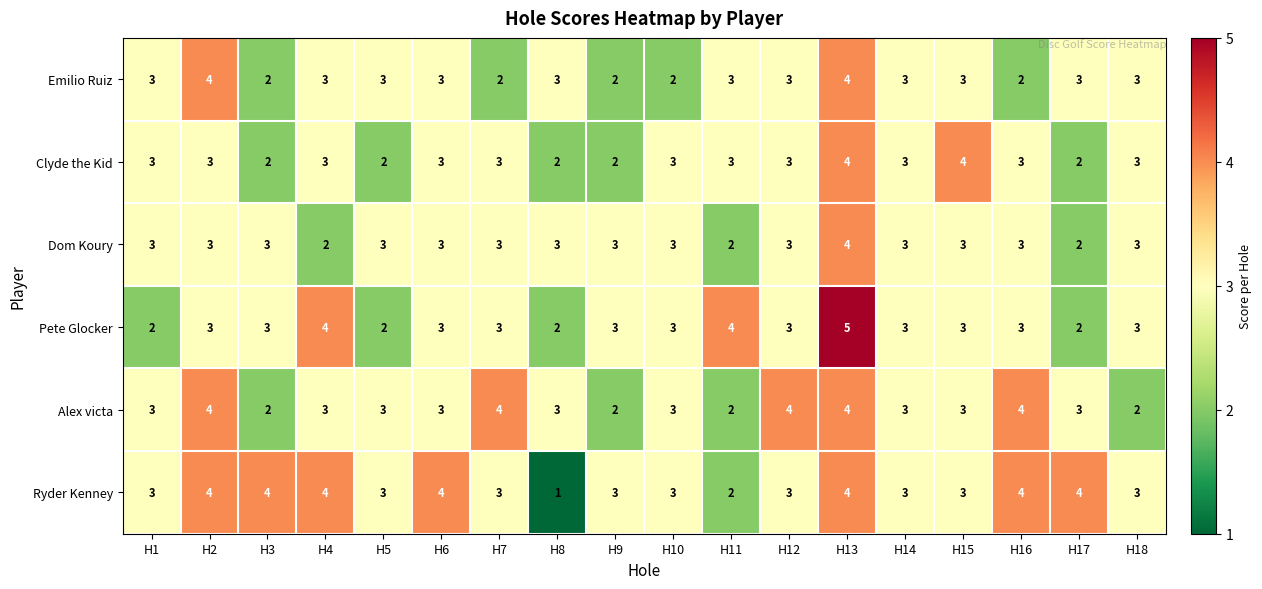

What is the average value of the Alex victa series?

3